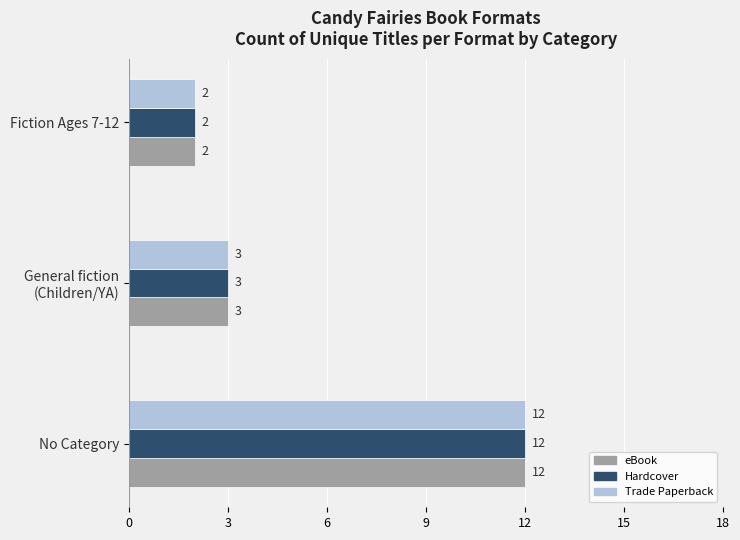

The value of Hardcover at Fiction Ages 7-12 is 1. True or false?

False